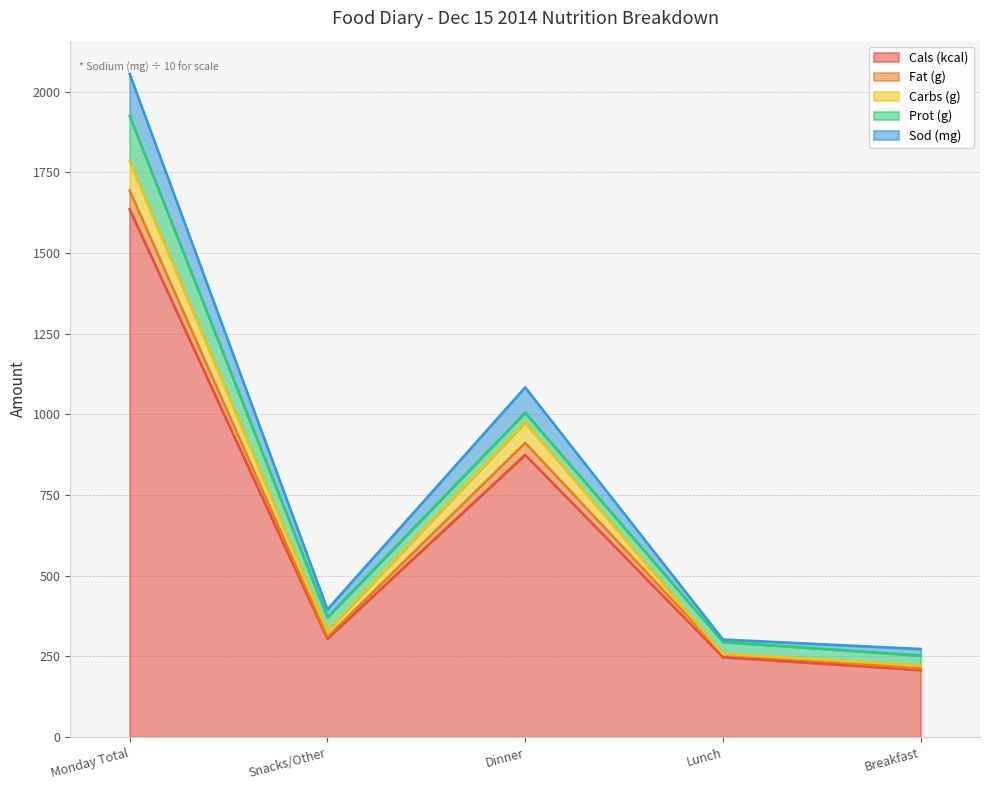

What is the highest value of the Cals (kcal) series?

1636.0